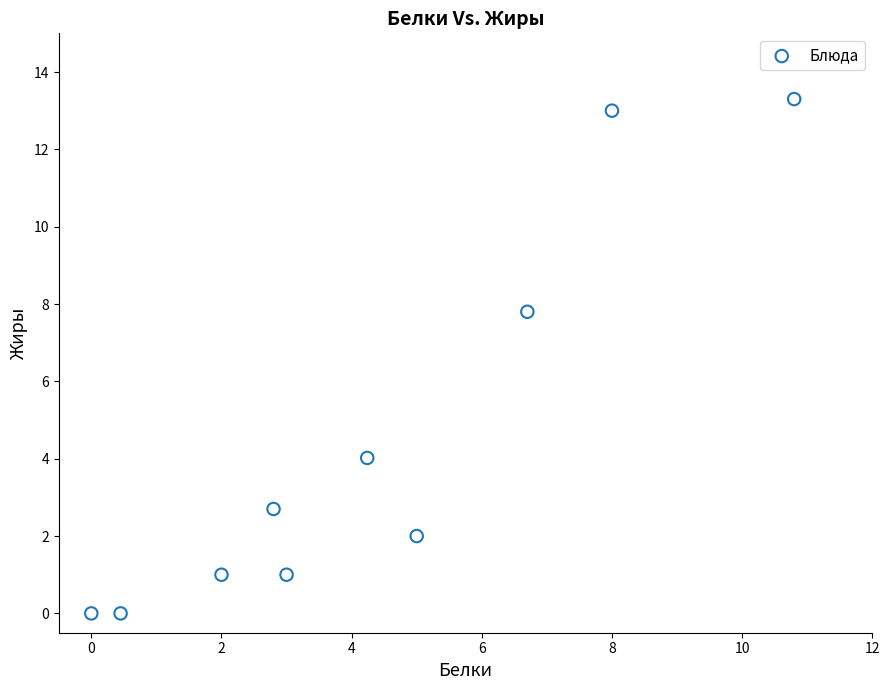

What Y value in the scatter plot is closest to 6?

7.8